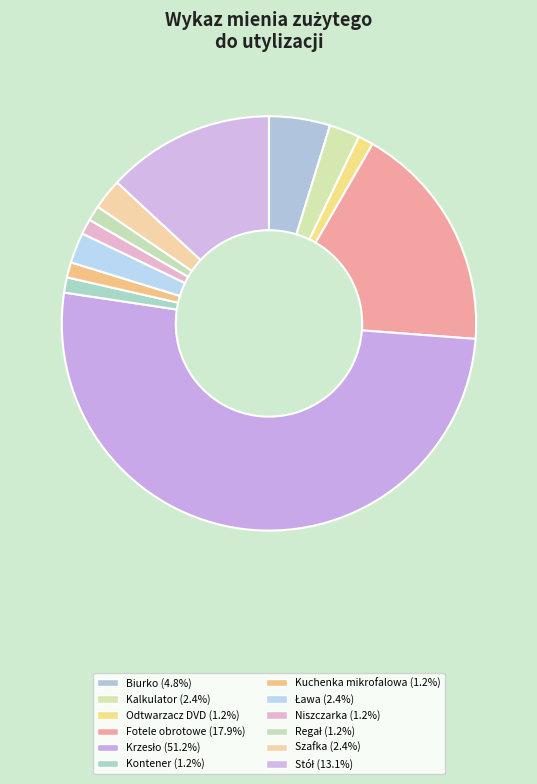

To the nearest percent, what is the combined percentage of Fotele obrotowe and Kalkulator?

20%